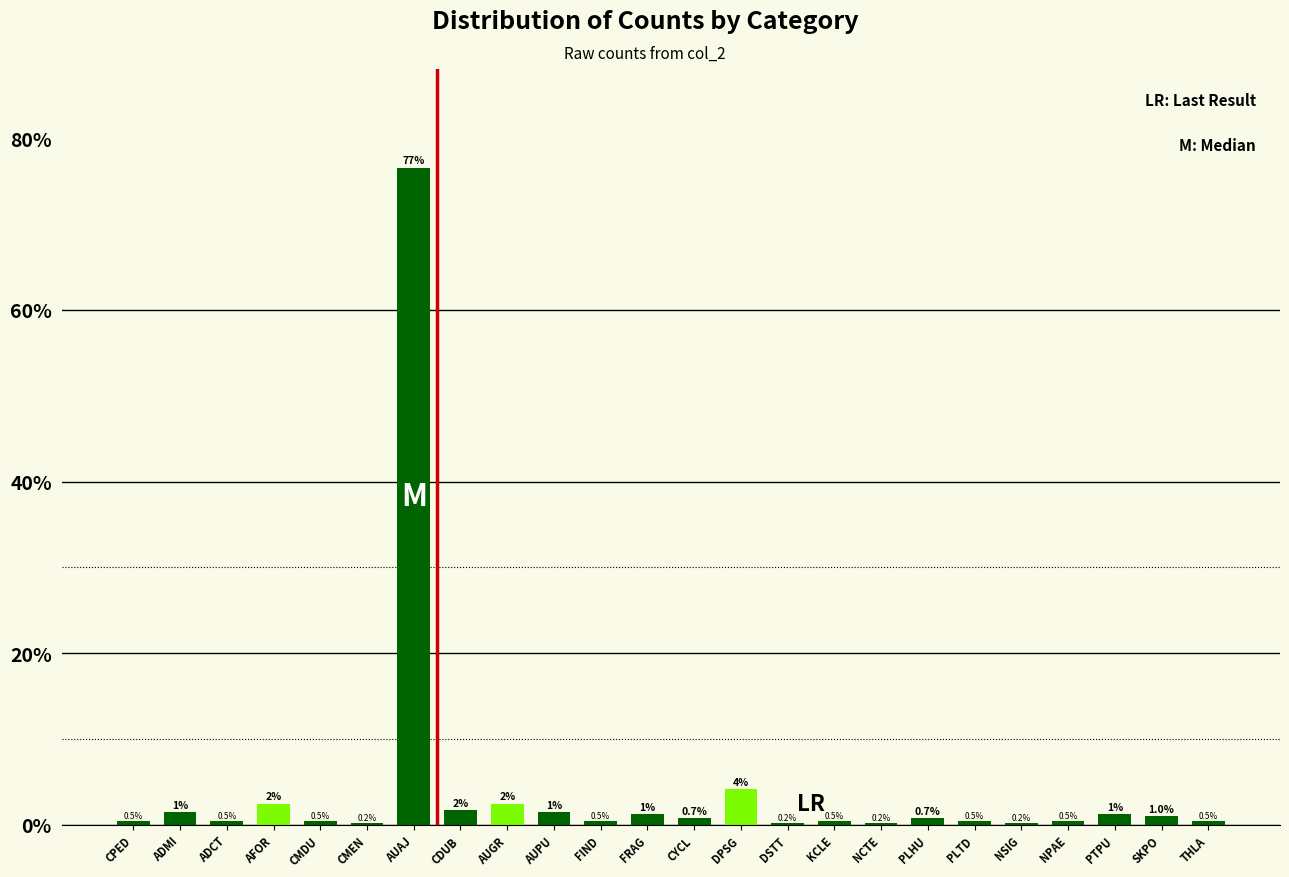

Which has a higher value, NSIG or FIND?

FIND